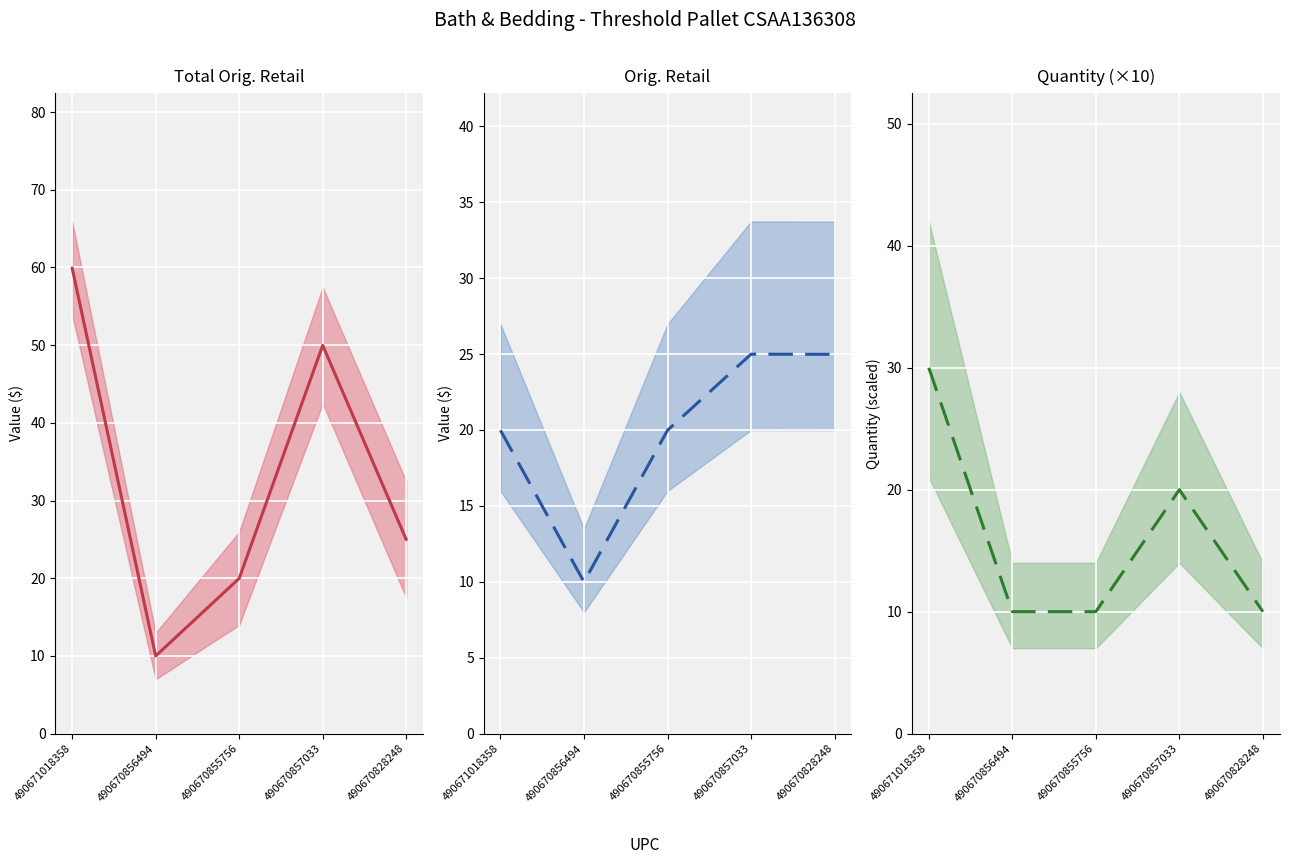

How many intersections are there between Total Orig. Retail and Quantity?

2